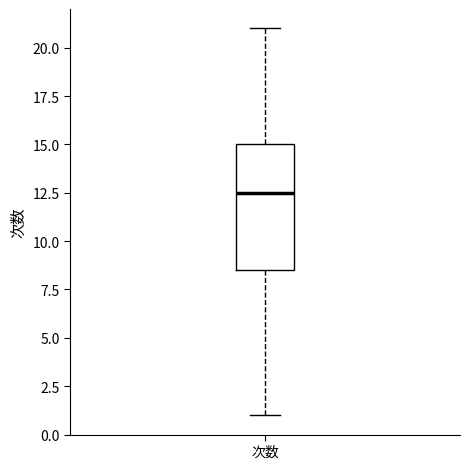

Read this box plot against the y-axis: the position of the median line, the range covered by the box, and the ends of both whiskers. The values are not printed on the chart, so give them approximately, as read against the axis.

median 12.5, box 8.5 to 15.0, whiskers 1.0 to 21.0